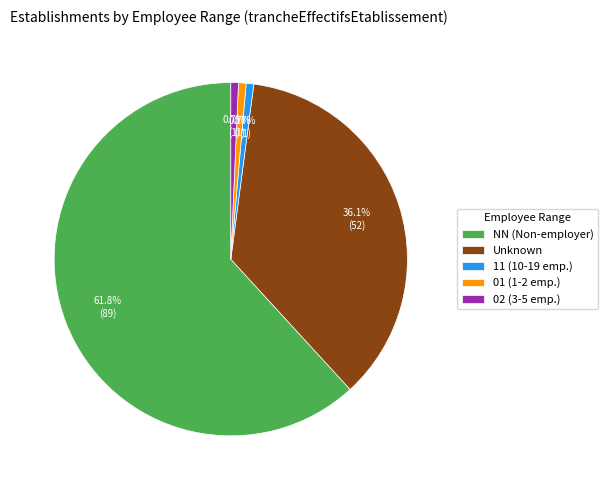

Between NN (Non-employer) and 02 (3-5 emp.), which is larger?

NN (Non-employer)